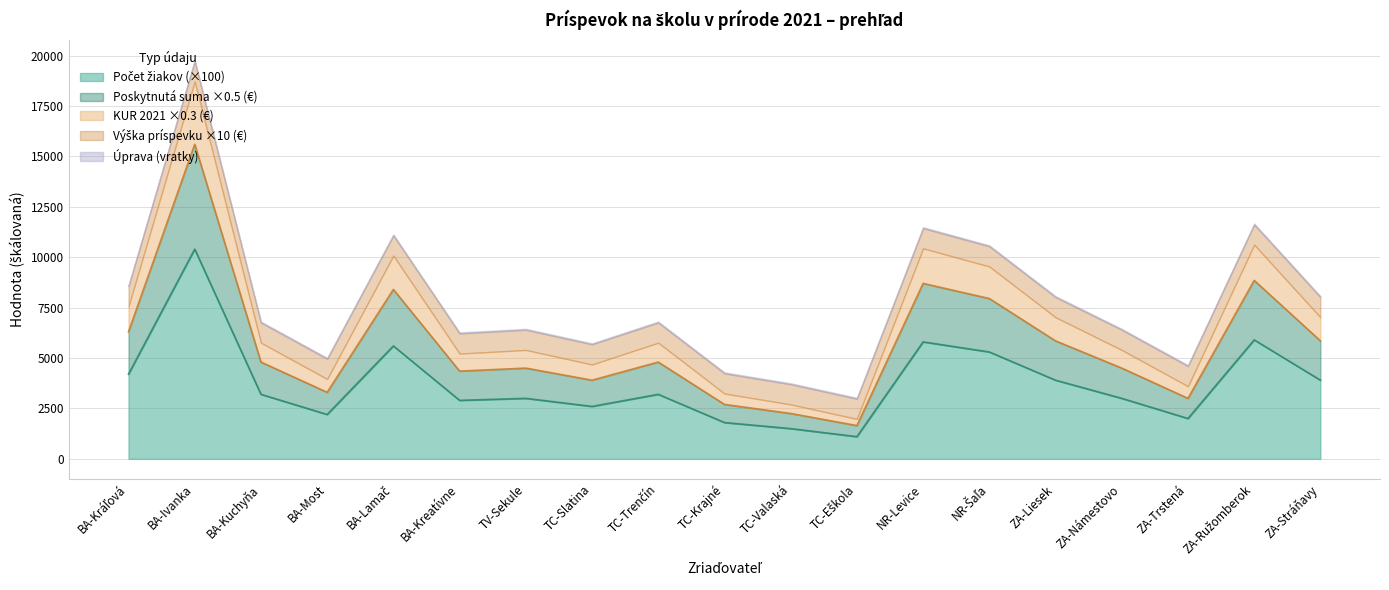

What is the label of the 10th point from the left?

TC-Krajné